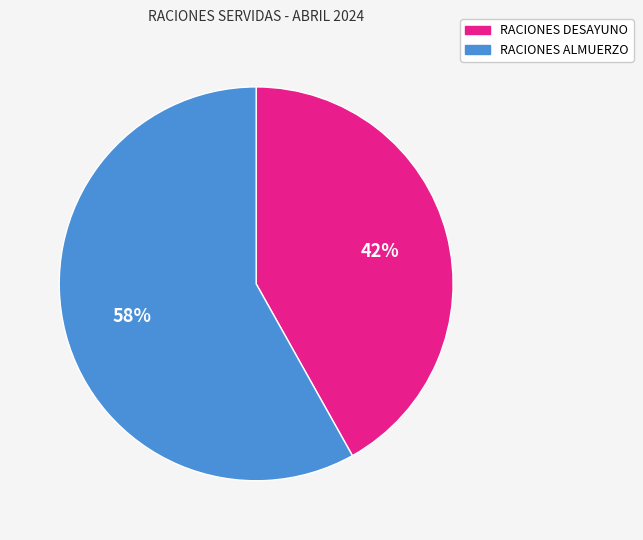

Count the number of slices in the pie.

2